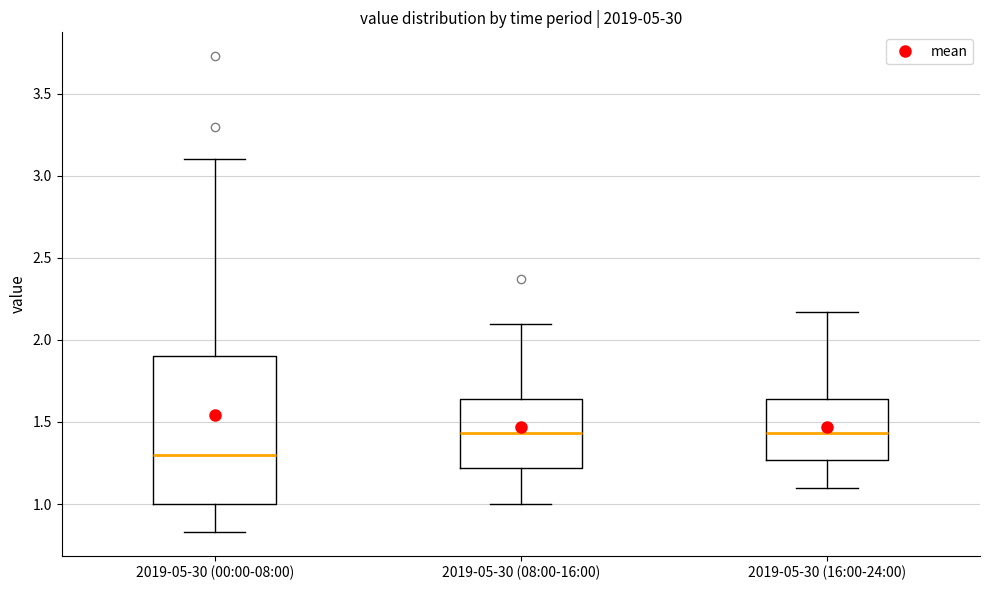

Reading left to right, read every box against the y-axis: the position of its median line, the range the box covers, and the ends of its whiskers. The values are not printed on the chart, so give them approximately, as read against the axis.

2019-05-30 (00:00-08:00): median 1.30, box 1.00 to 1.90, whiskers 0.85 to 3.10
2019-05-30 (08:00-16:00): median 1.45, box 1.20 to 1.65, whiskers 1.00 to 2.10
2019-05-30 (16:00-24:00): median 1.45, box 1.25 to 1.65, whiskers 1.10 to 2.15